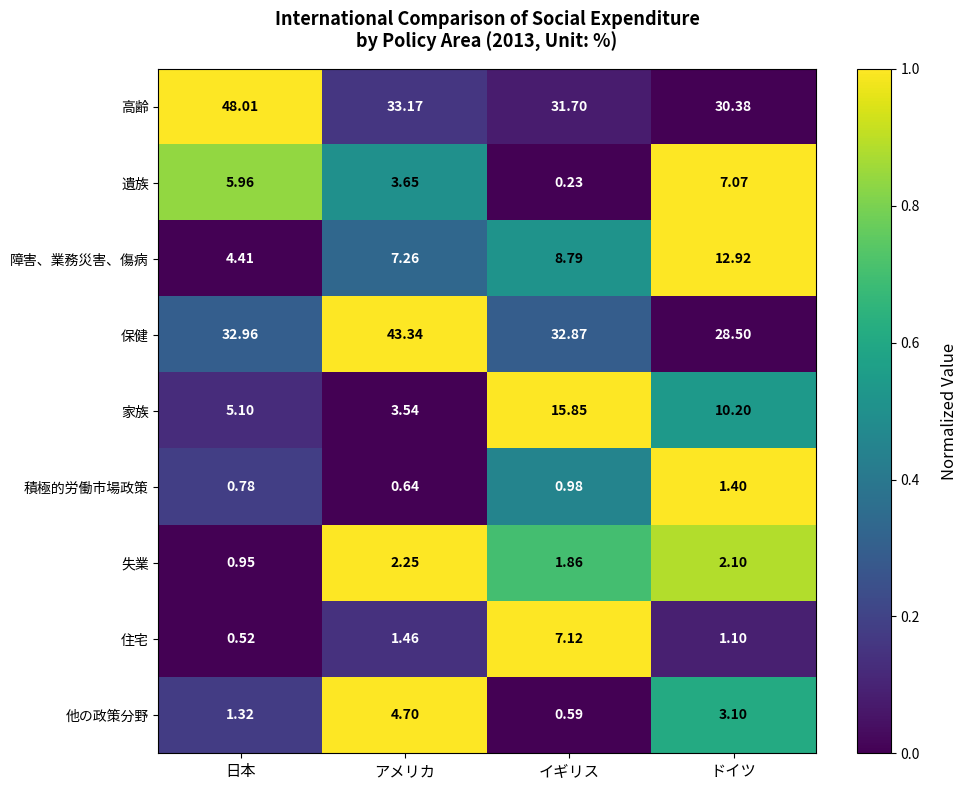

Which category has the lowest value across all series?

イギリス